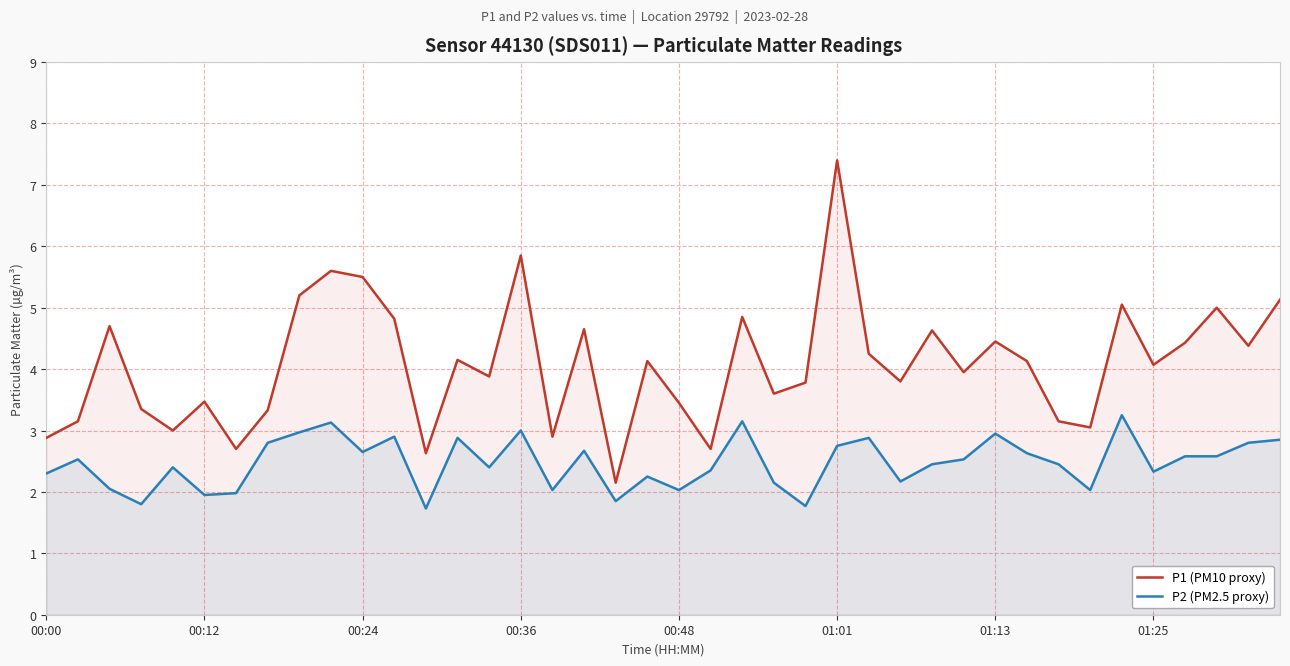

What is the smallest value displayed?

1.7